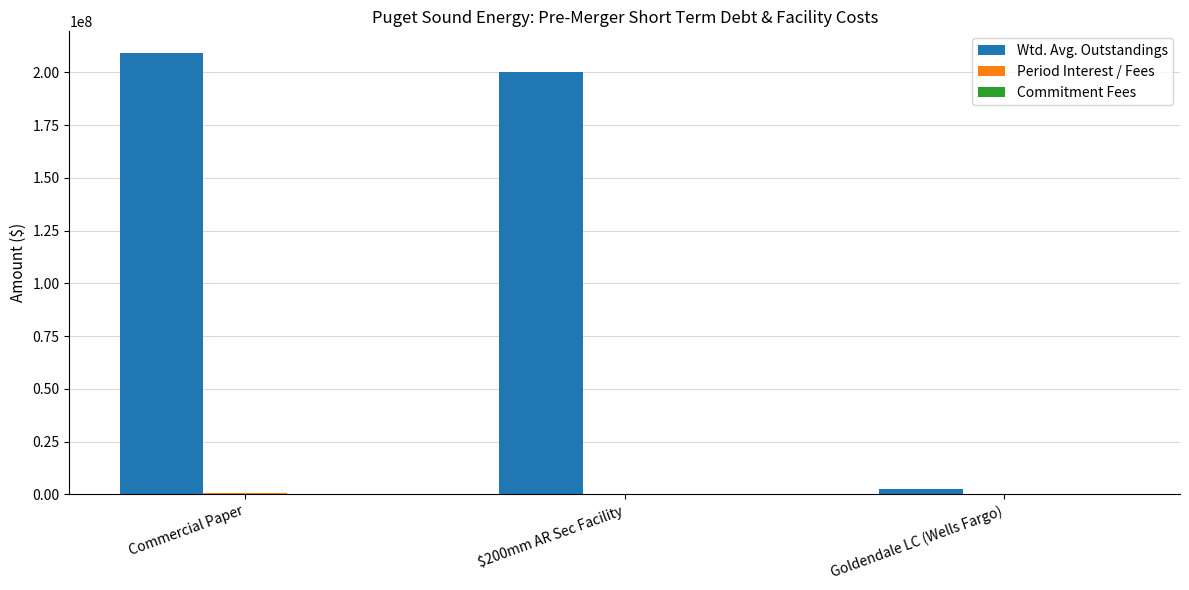

Does the chart contain stacked bars?

No